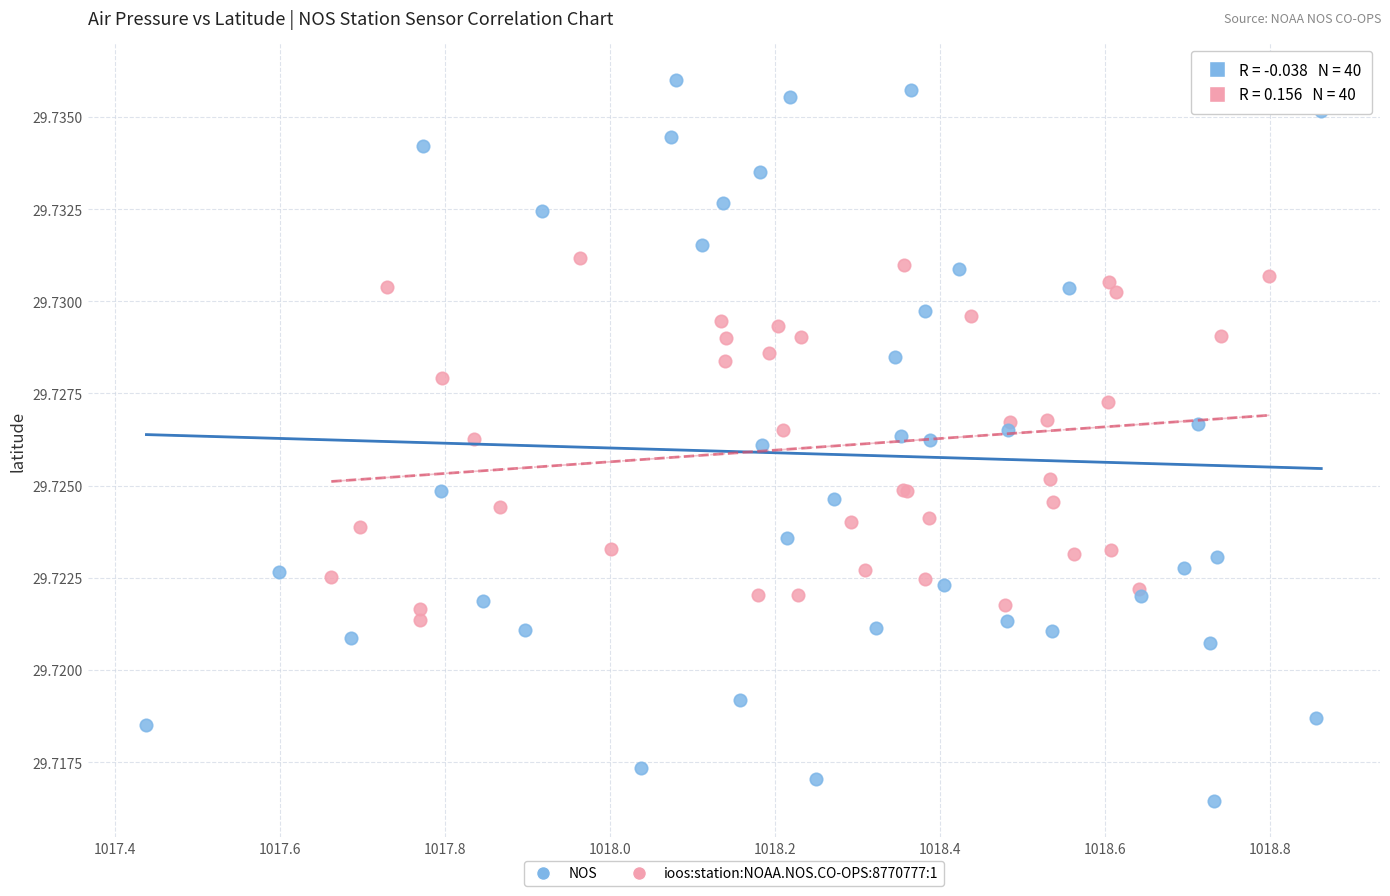

What are all the series names shown in the legend?

NOS, ioos:station:NOAA.NOS.CO-OPS:8770777:1